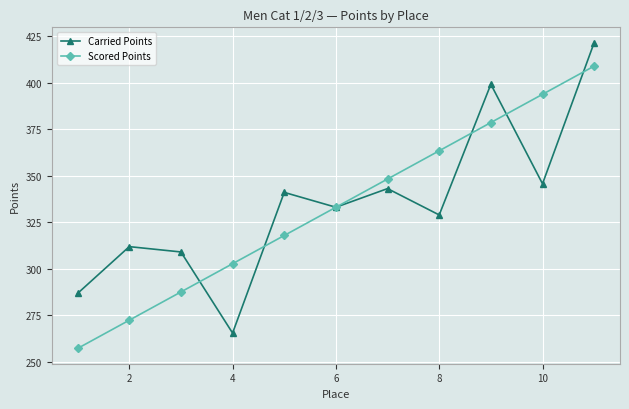

At how many categories does at least one series exceed 352?

4